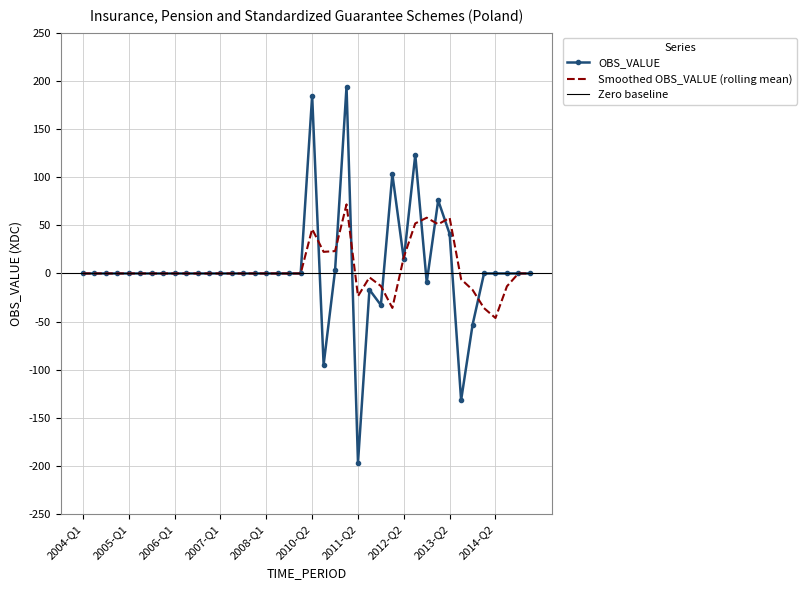

The chart shows a value of 36.4 at 2012-Q3. True or false?

False